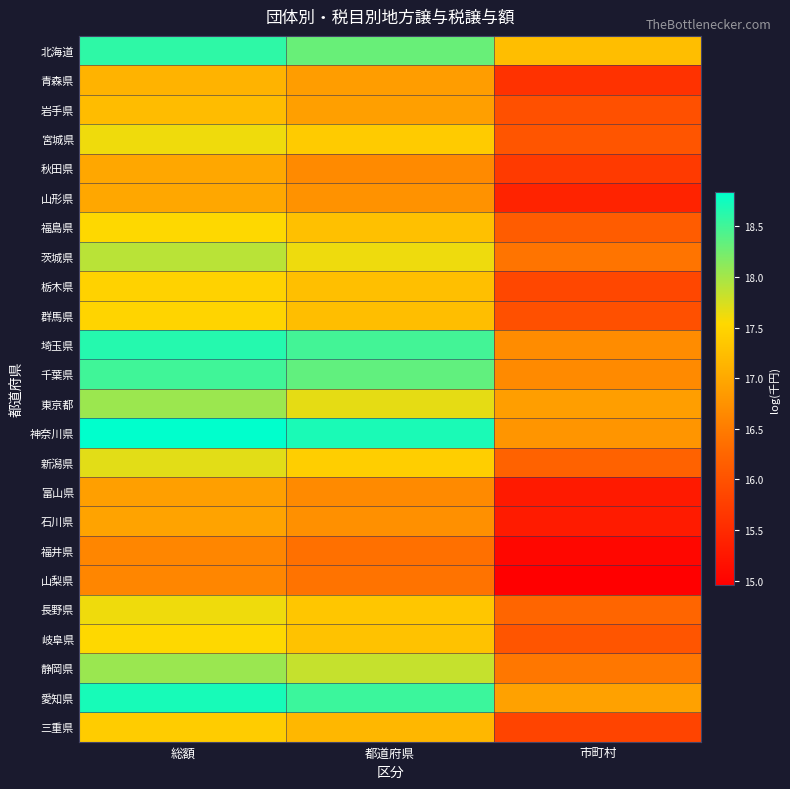

Reading left to right, list all the values displayed in this chart.

北海道: 総額=18.6	都道府県=18.3	市町村=17.2
青森県: 総額=17.1	都道府県=16.9	市町村=15.6
岩手県: 総額=17.2	都道府県=16.9	市町村=16.0
宮城県: 総額=17.6	都道府県=17.4	市町村=16.0
秋田県: 総額=17.0	都道府県=16.7	市町村=15.7
山形県: 総額=17.0	都道府県=16.8	市町村=15.4
福島県: 総額=17.5	都道府県=17.3	市町村=16.1
茨城県: 総額=17.9	都道府県=17.6	市町村=16.4
栃木県: 総額=17.5	都道府県=17.3	市町村=15.9
群馬県: 総額=17.5	都道府県=17.2	市町村=16.0
埼玉県: 総額=18.6	都道府県=18.5	市町村=16.7
千葉県: 総額=18.5	都道府県=18.3	市町村=16.7
東京都: 総額=18.0	都道府県=17.7	市町村=16.9
神奈川県: 総額=18.8	都道府県=18.7	市町村=16.8
新潟県: 総額=17.7	都道府県=17.4	市町村=16.2
富山県: 総額=16.9	都道府県=16.7	市町村=15.3
石川県: 総額=16.9	都道府県=16.7	市町村=15.3
福井県: 総額=16.6	都道府県=16.4	市町村=15.1
山梨県: 総額=16.6	都道府県=16.4	市町村=15.0
長野県: 総額=17.6	都道府県=17.3	市町村=16.2
岐阜県: 総額=17.5	都道府県=17.3	市町村=16.0
静岡県: 総額=18.1	都道府県=17.8	市町村=16.4
愛知県: 総額=18.7	都道府県=18.5	市町村=16.9
三重県: 総額=17.4	都道府県=17.2	市町村=15.8